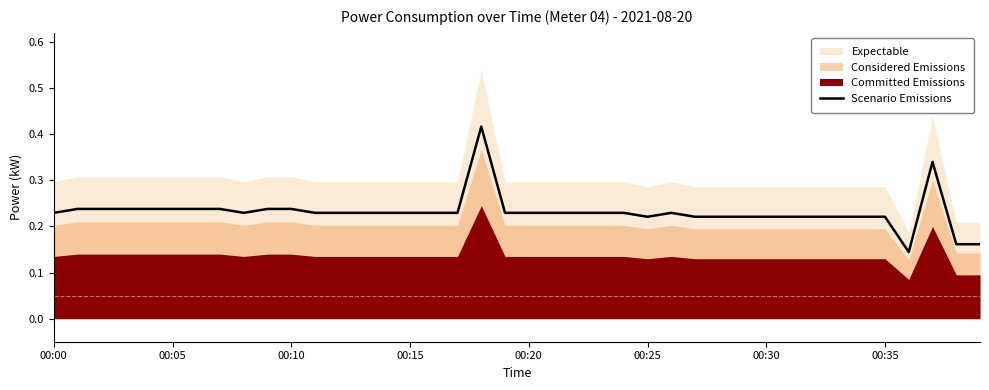

Reading left to right, extract all data points from this chart.

0.2	0.2	0.2	0.2	0.2	0.2	0.2	0.2	0.2	0.2	0.2	0.2	0.2	0.2	0.2	0.2	0.2	0.2	0.4	0.2	0.2	0.2	0.2	0.2	0.2	0.2	0.2	0.2	0.2	0.2	0.2	0.2	0.2	0.2	0.2	0.2	0.1	0.3	0.2	0.2